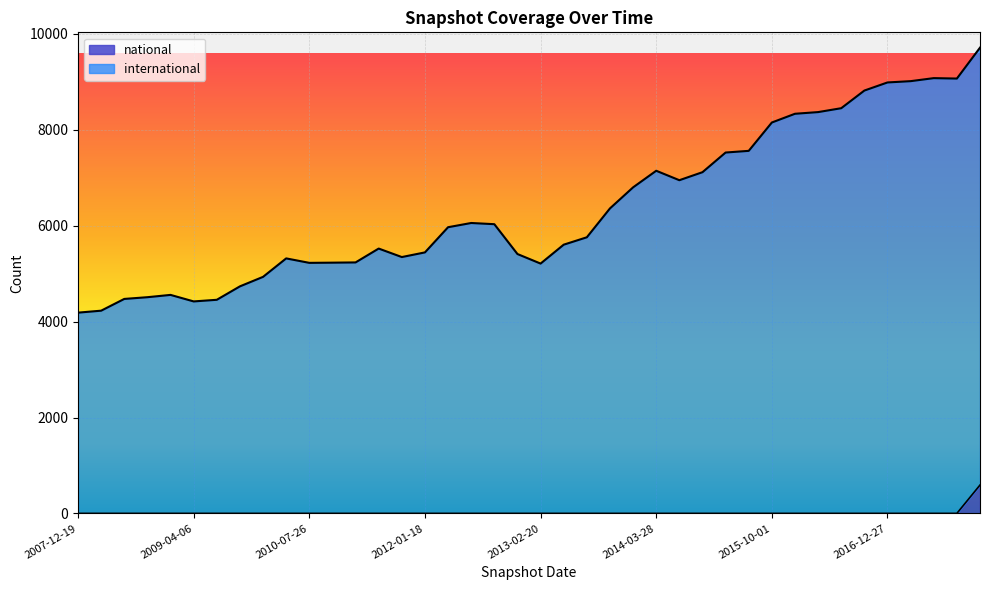

List the series in order of their peak value, lowest first.

national, international